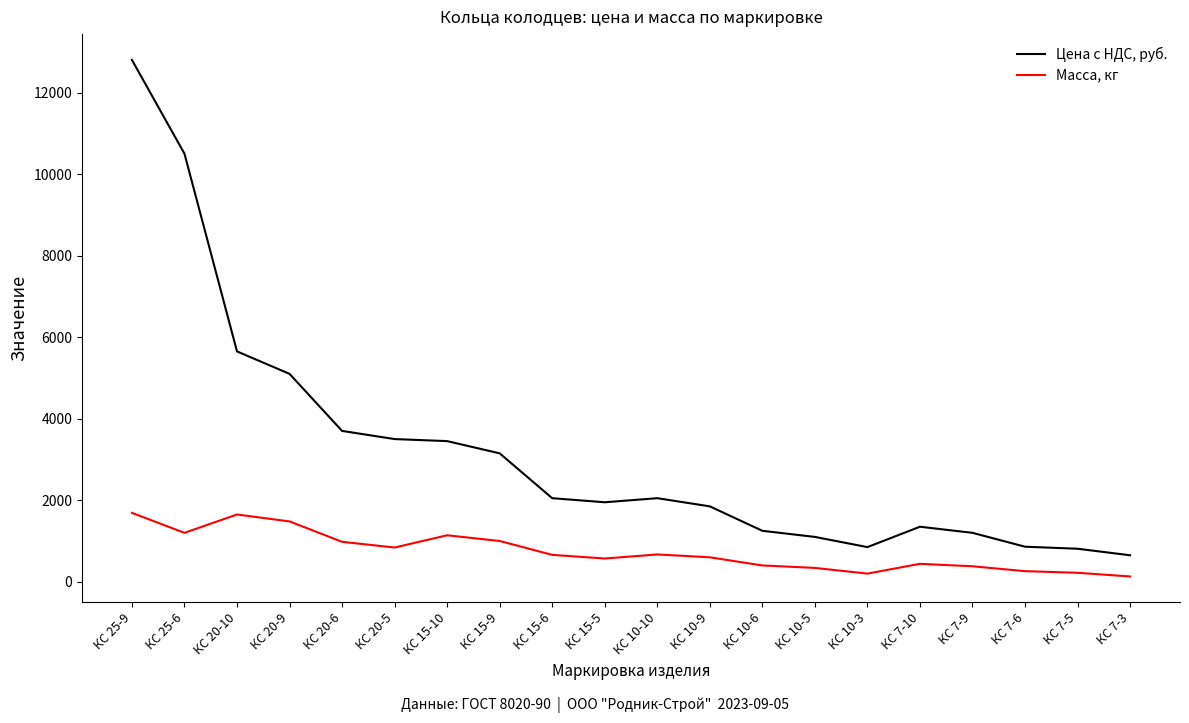

At which category does the chart reach its peak across all series?

КС 25-9